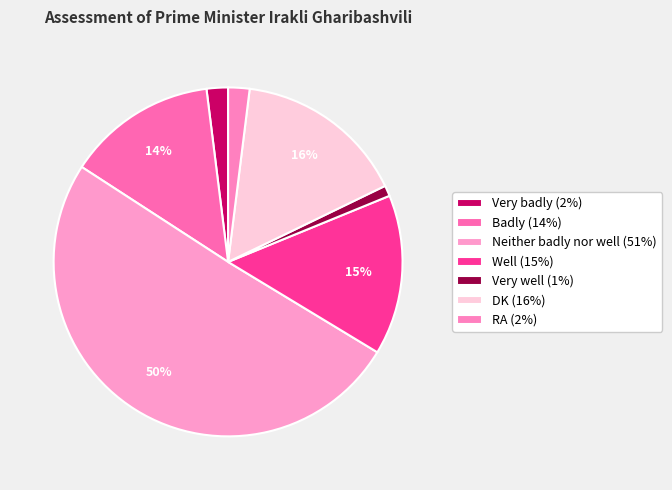

How many slices are in this pie chart?

7